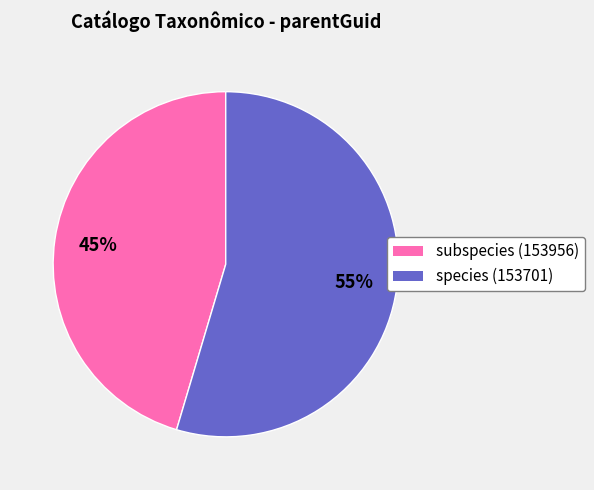

Is there a majority slice in this chart?

Yes